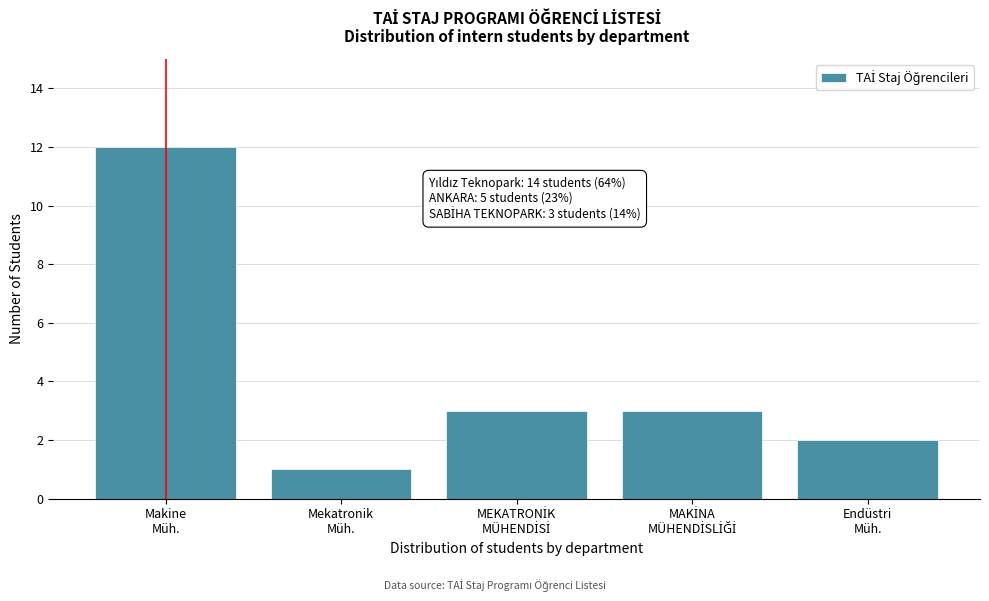

Reading left to right, transcribe all the data shown in this chart.

12	1	3	3	2